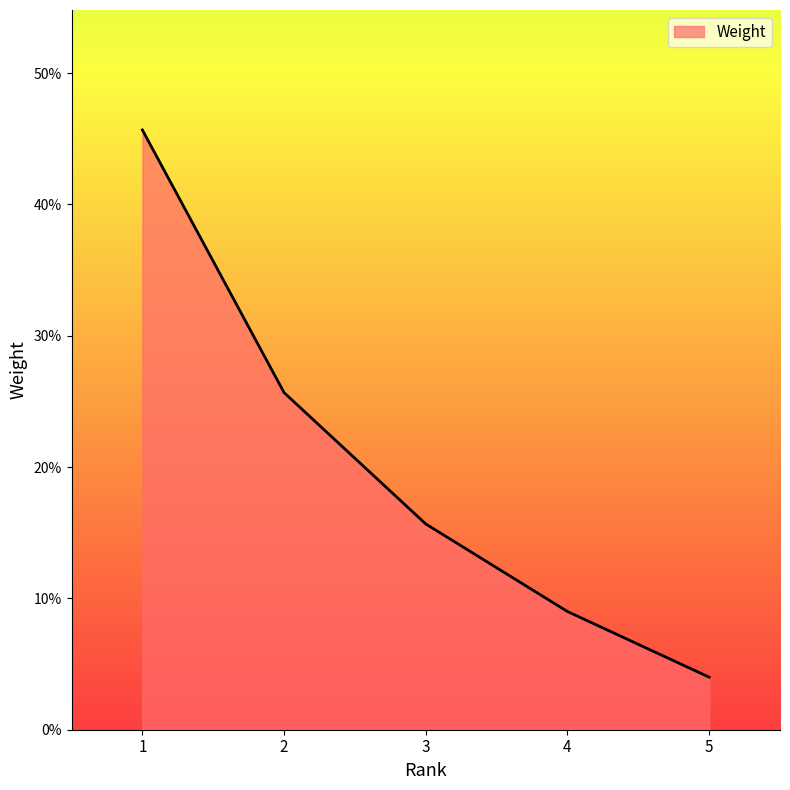

Does the chart display data point markers on the line(s)?

No